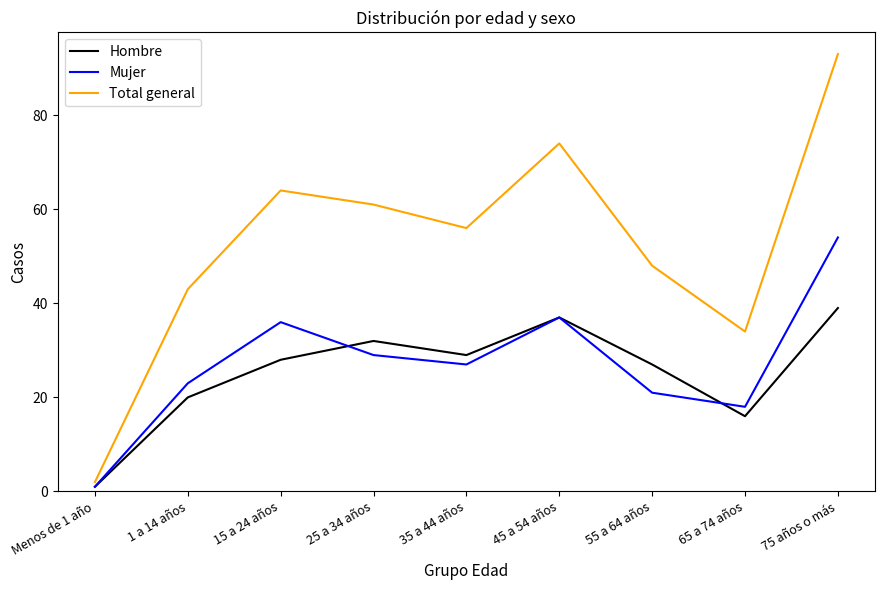

Which series changed the most between 35 a 44 años and 45 a 54 años?

Total general